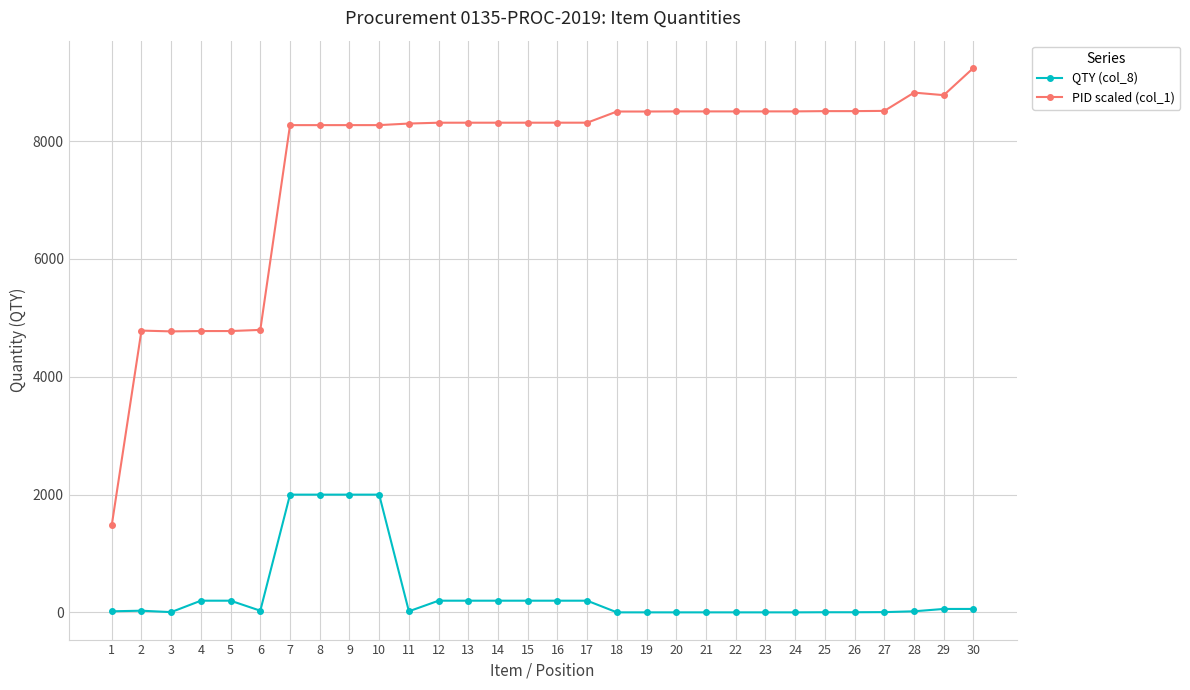

How many lines are shown in the chart?

2